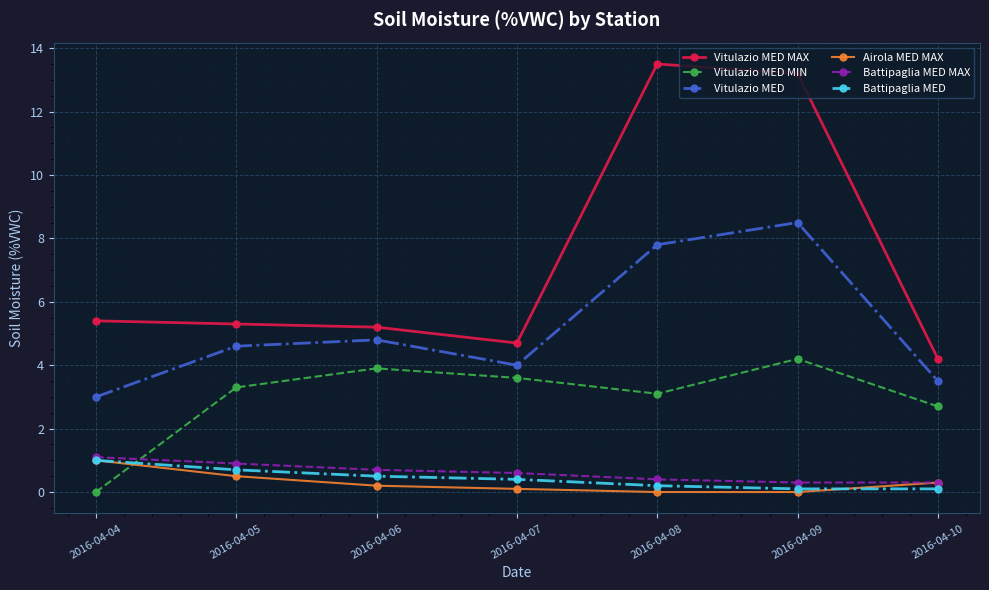

True or false: Vitulazio MED has a value of 3.5 at 2016-04-10.

True